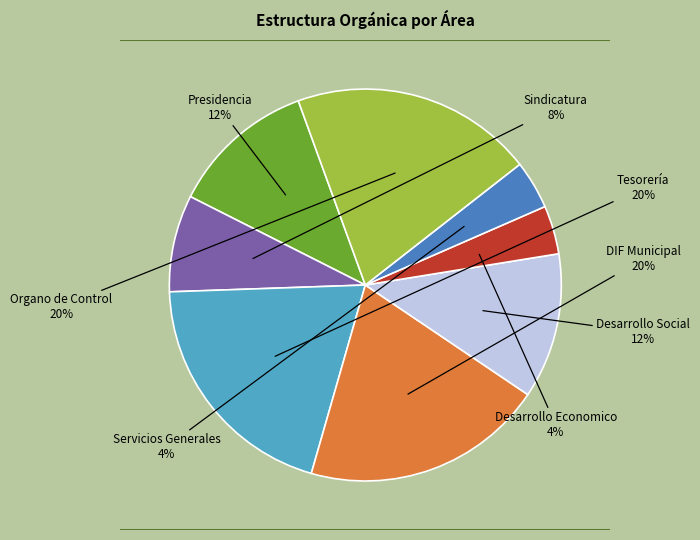

Between Desarrollo Social and Servicios Generales, which is larger?

Desarrollo Social